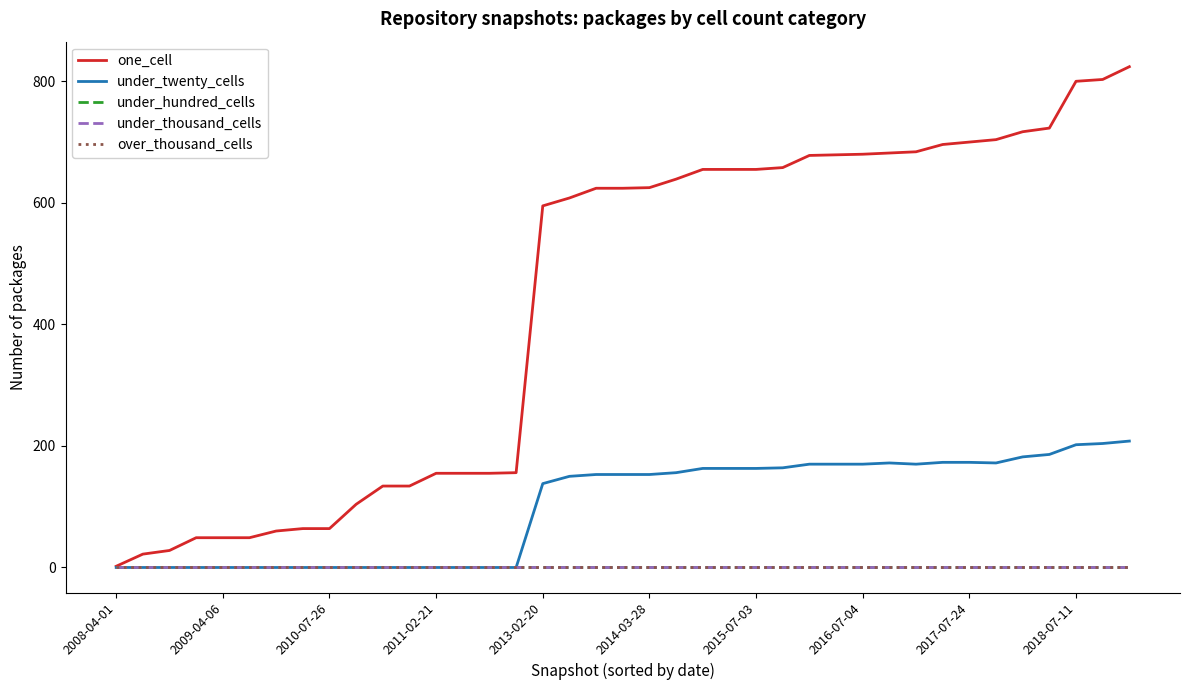

Is this an area chart (filled region under the line)?

No